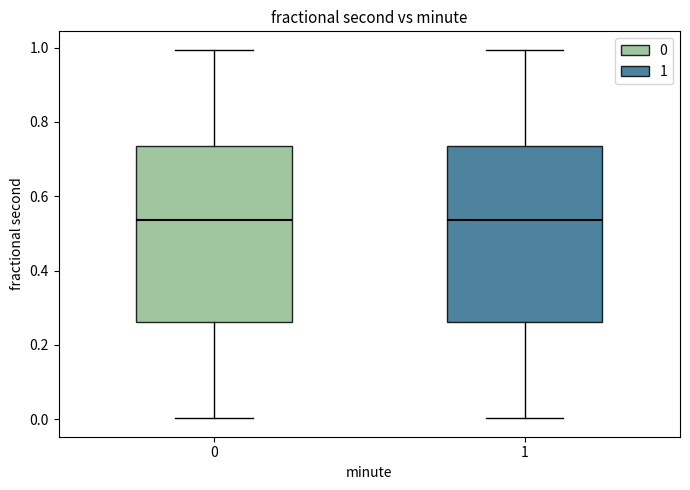

Reading left to right, transcribe this box plot: for each box, give where its median line is, the range the box spans, and where its two whiskers end, as read against the y-axis. The values are not printed on the chart, so give them approximately, as read against the axis.

0: median 0.54, box 0.26 to 0.74, whiskers 0.00 to 1.00
1: median 0.54, box 0.26 to 0.74, whiskers 0.00 to 1.00